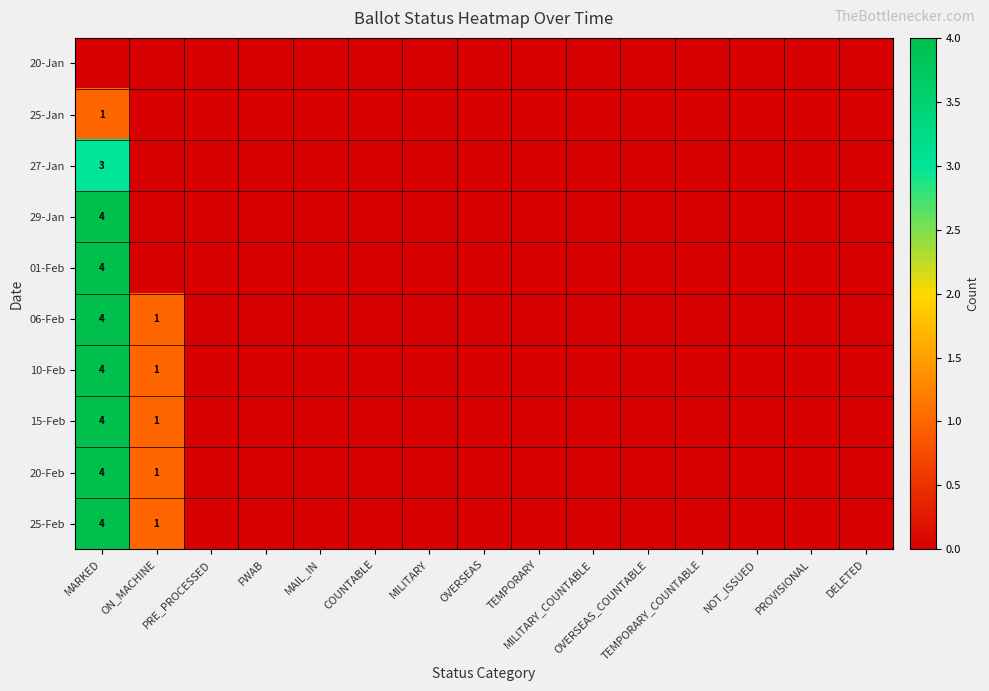

How many data points in 25-Feb are above 0?

2